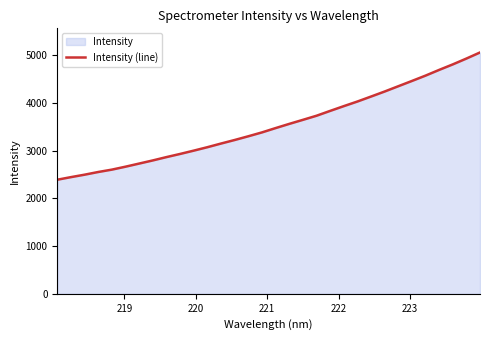

How many lines are shown in the chart?

1